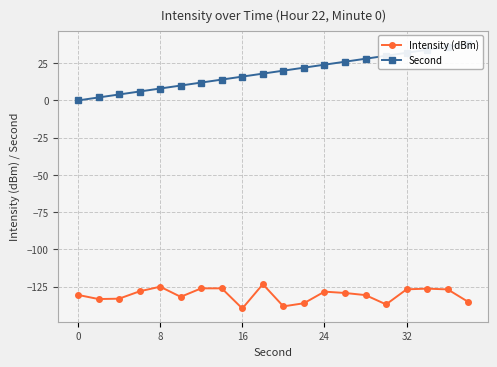

True or false: Intensity (dBm) has a value of -128.3 at 24.

True